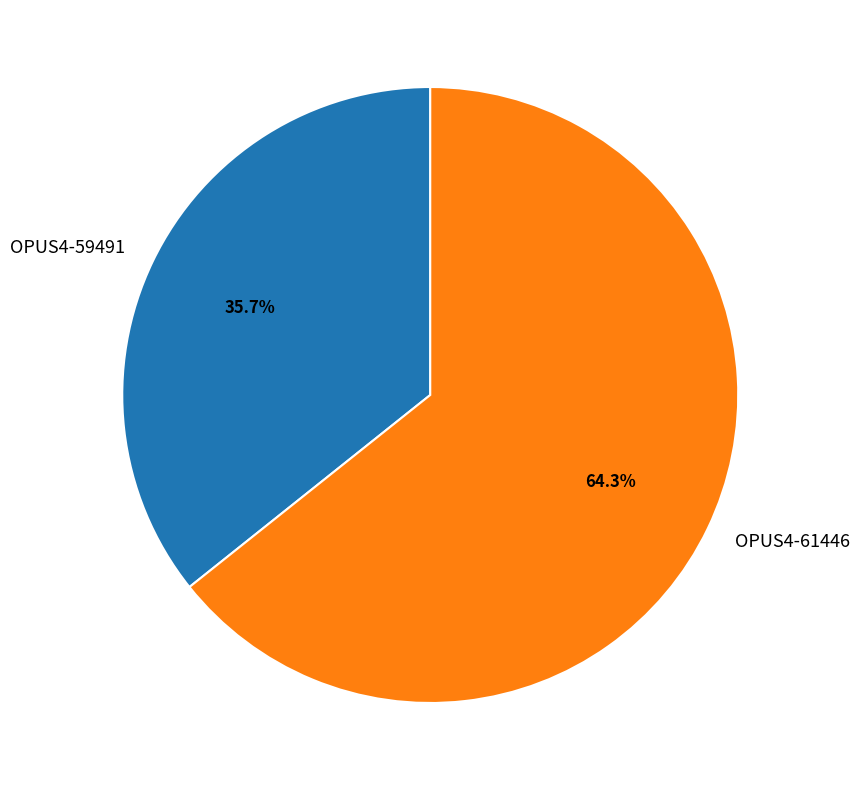

Rank the categories by value from lowest to highest.

OPUS4-59491, OPUS4-61446